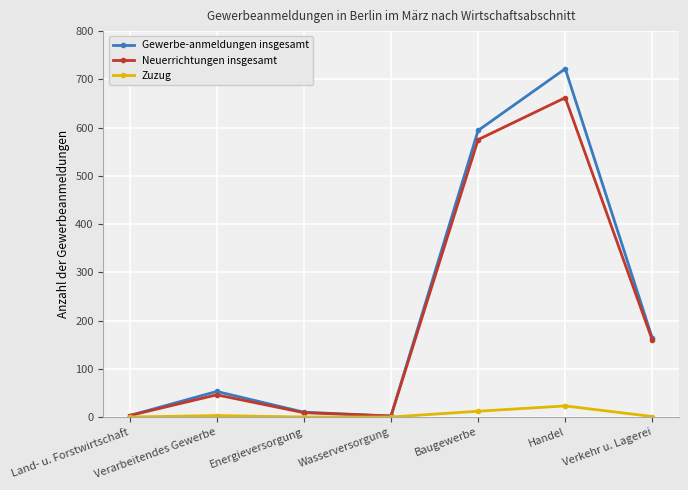

At which category is the sum across all series the highest?

Handel